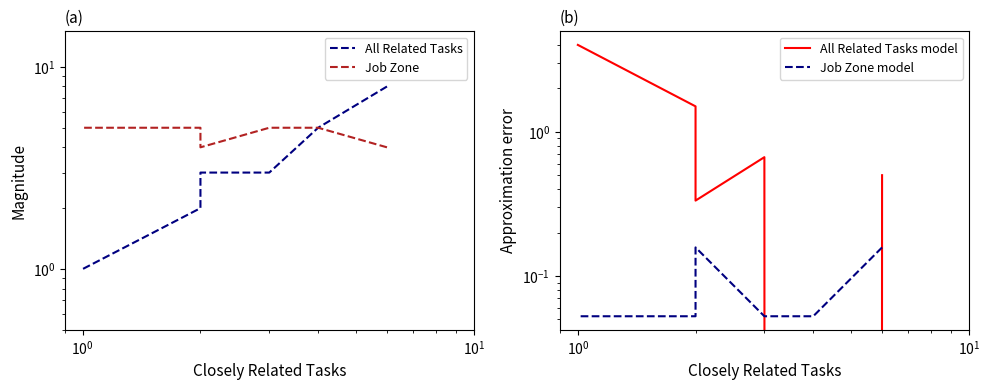

How many values in the All Related Tasks series are below 3?

4